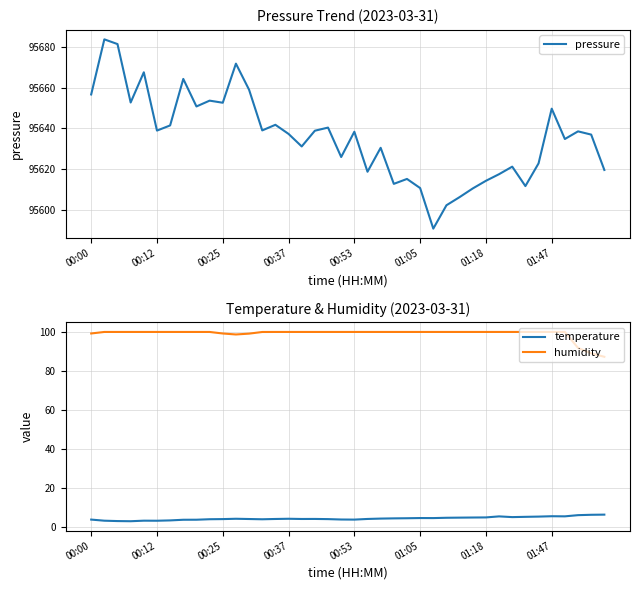

True or false: pressure and temperature cross at least once.

False